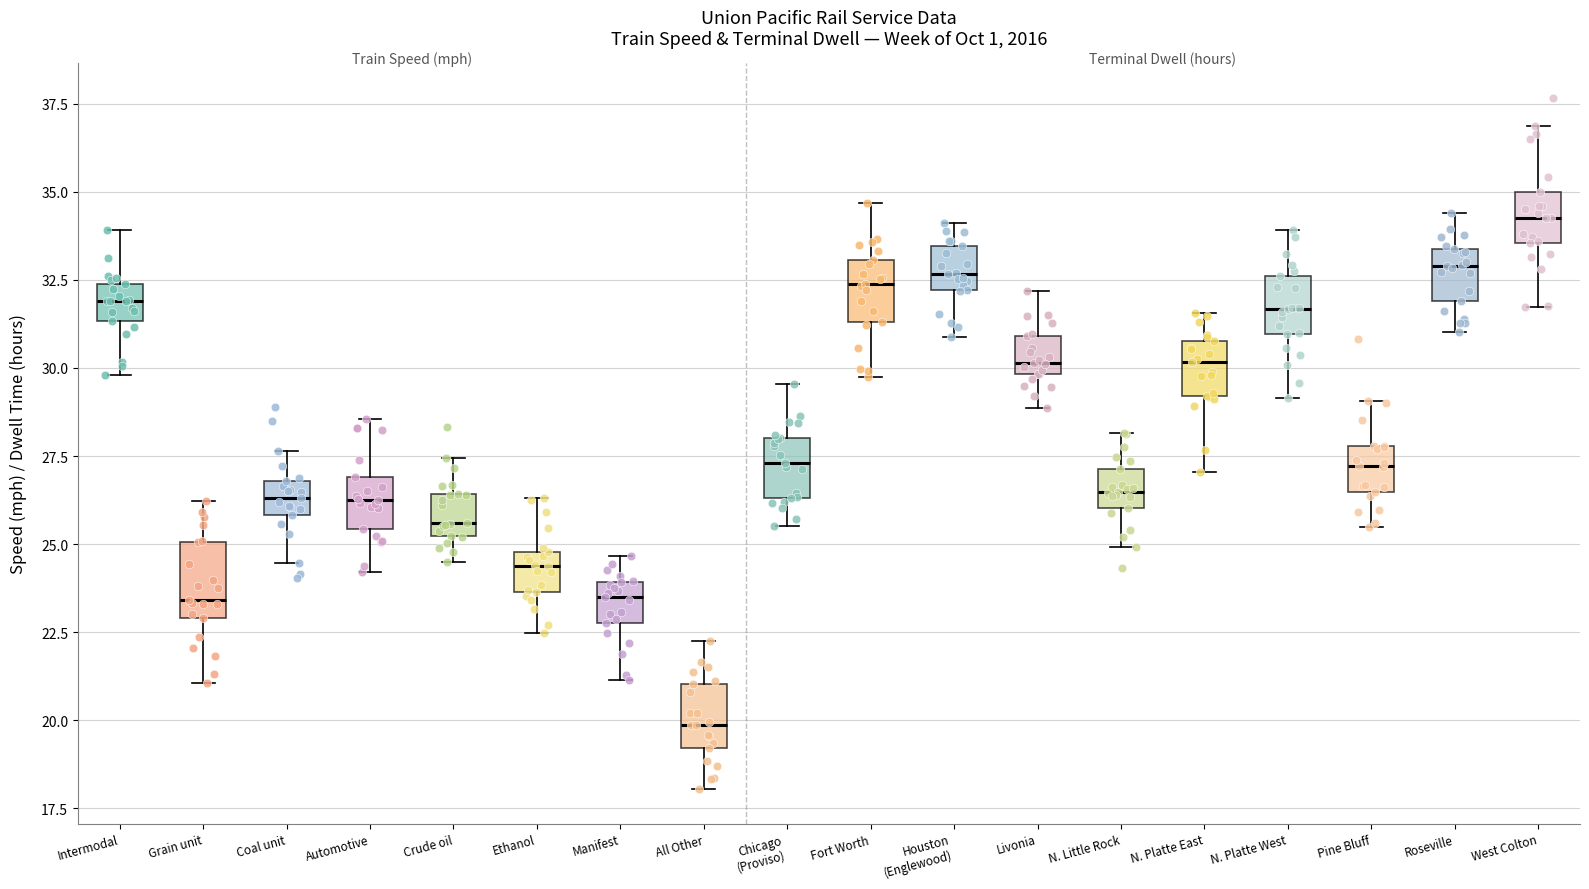

Where does the median line of the box for Manifest sit on the y-axis? The values are not printed on the chart, so give them approximately, as read against the axis.

23.5